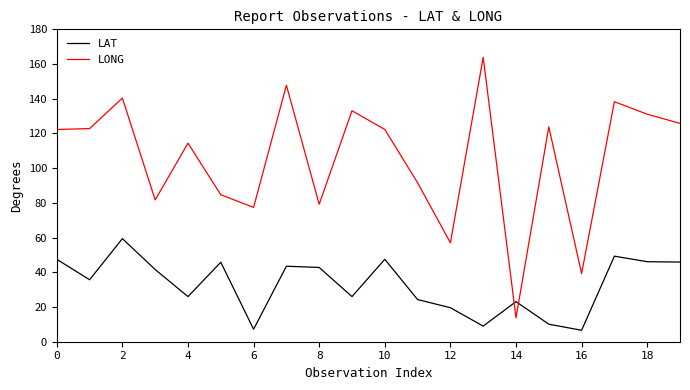

List the series in order of their peak value, lowest first.

LAT, LONG